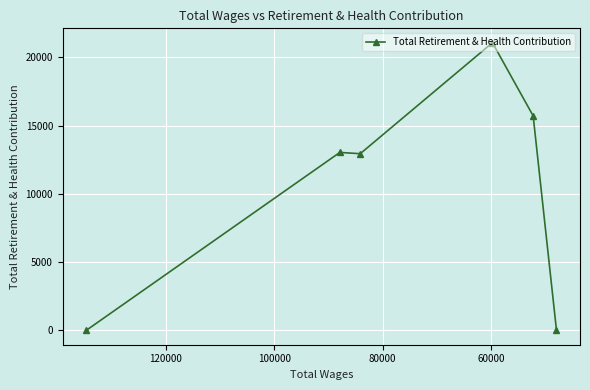

What is the sum of all values?

62783